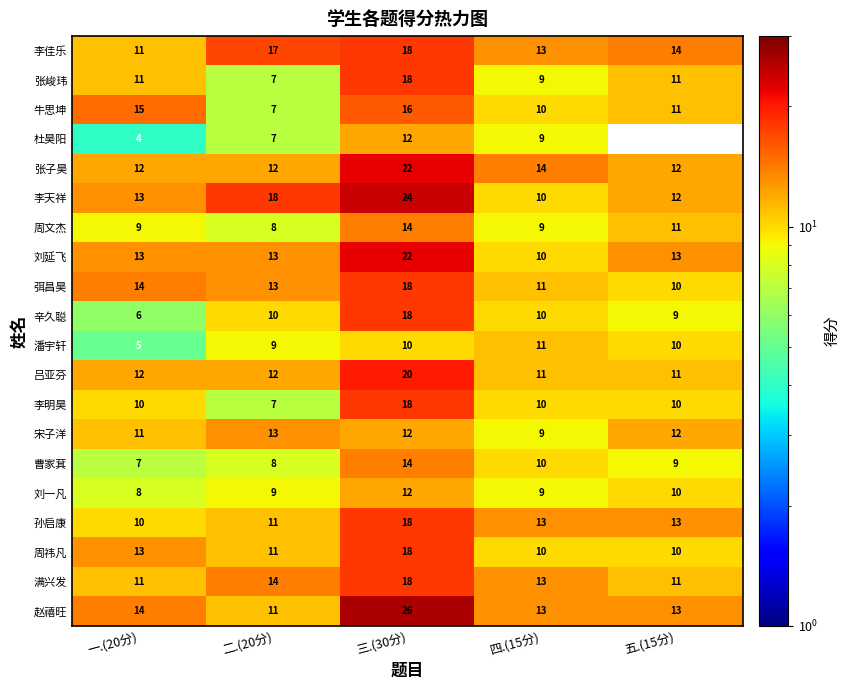

How many 周文杰 values are between 9 and 11?

3